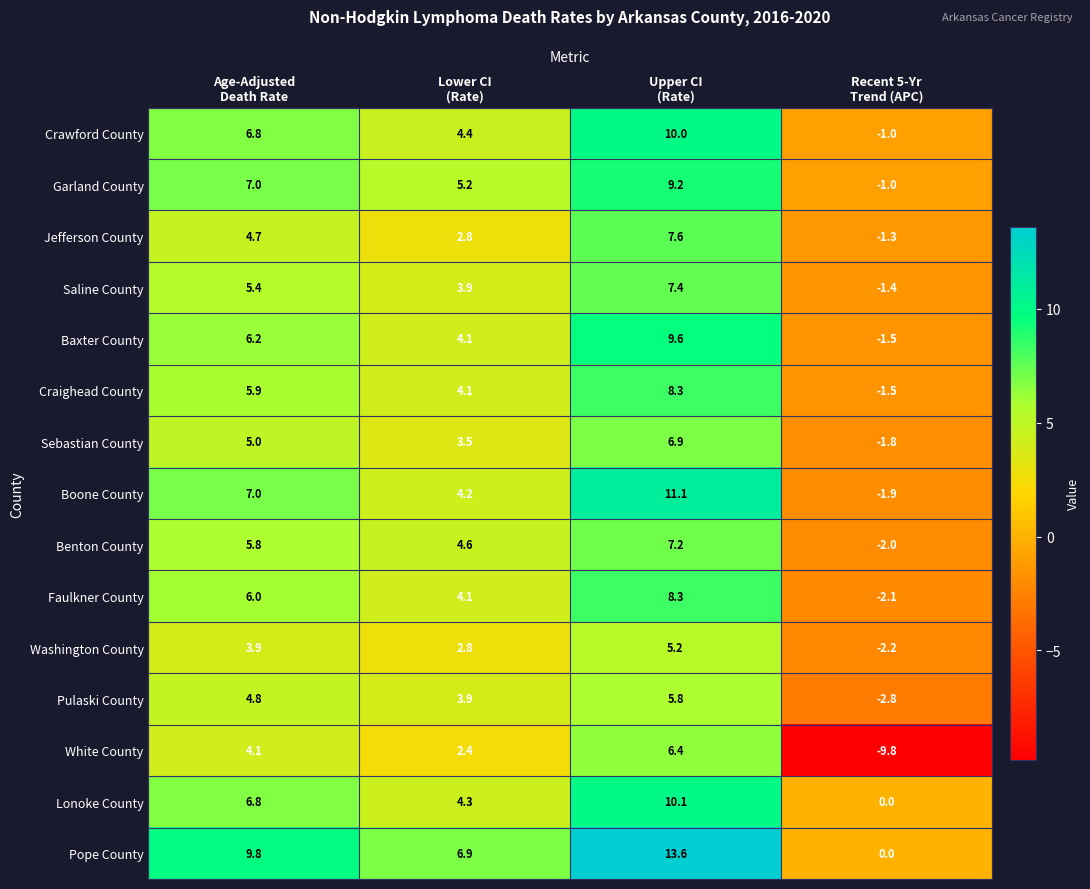

Count the number of data series in this chart.

15